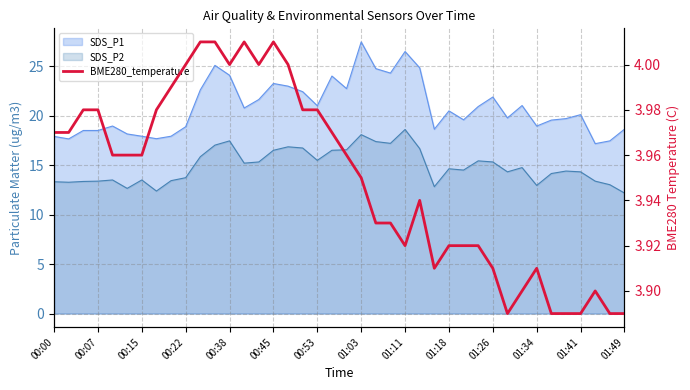

How many interior local peaks (higher than both neighbors) does the data have?

5